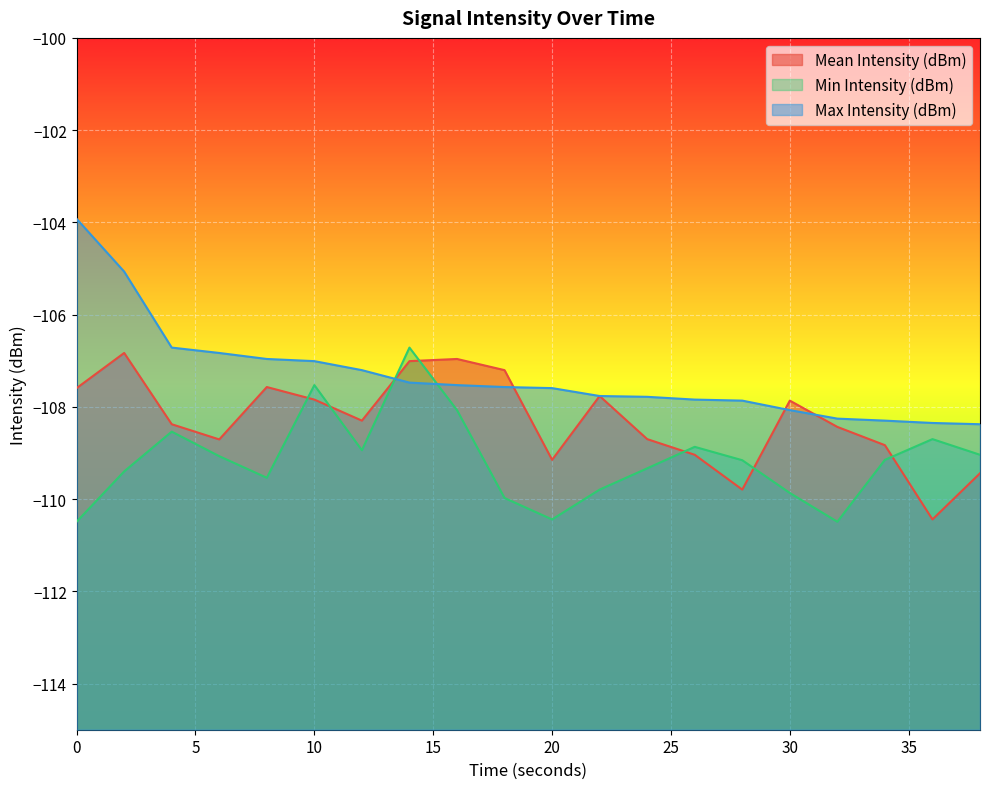

How many data points does each series have?

20